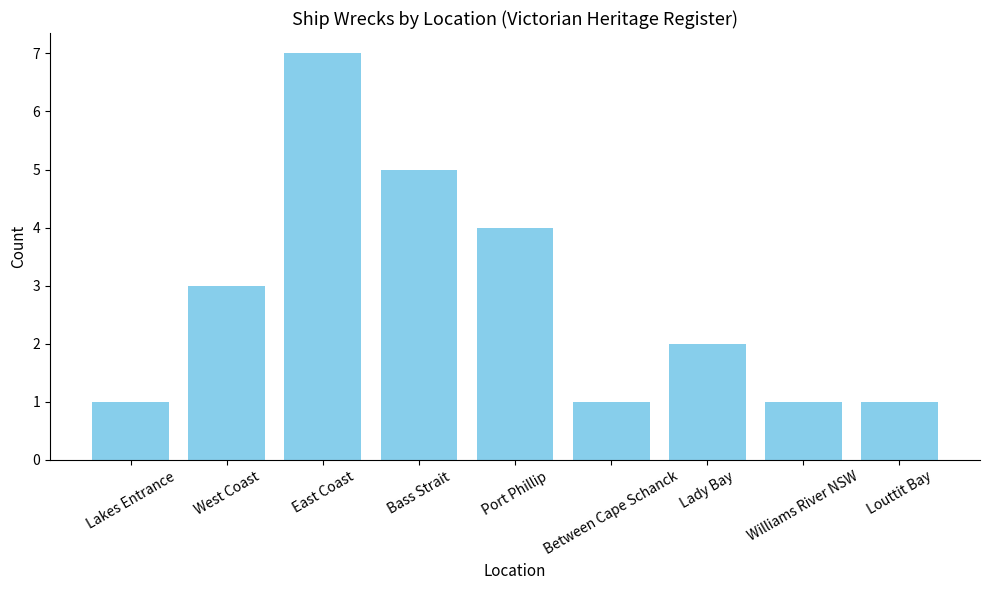

Reading left to right, extract all data points from this chart.

1	3	7	5	4	1	2	1	1